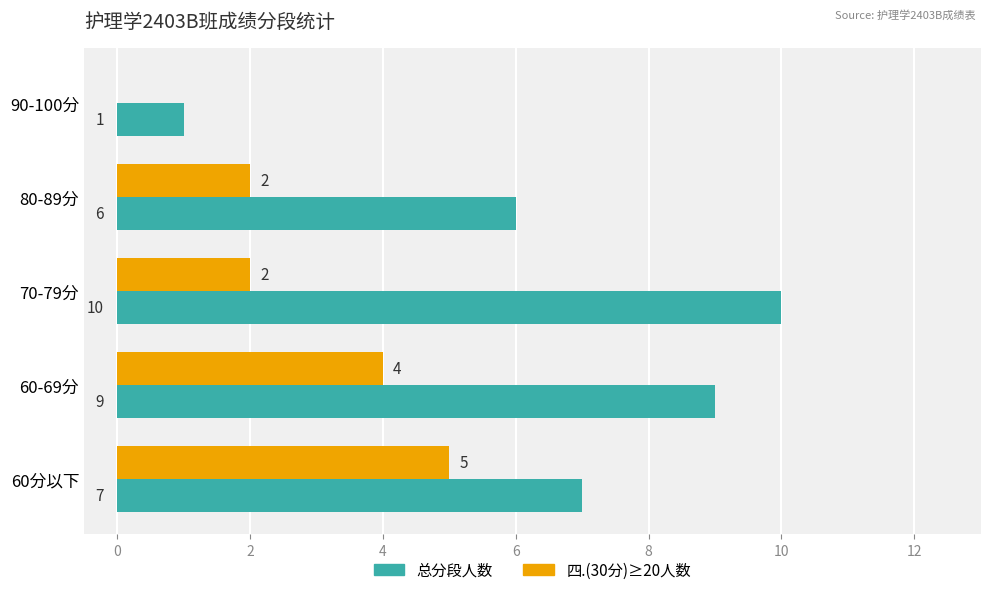

At which category is the sum across all series the highest?

60-69分